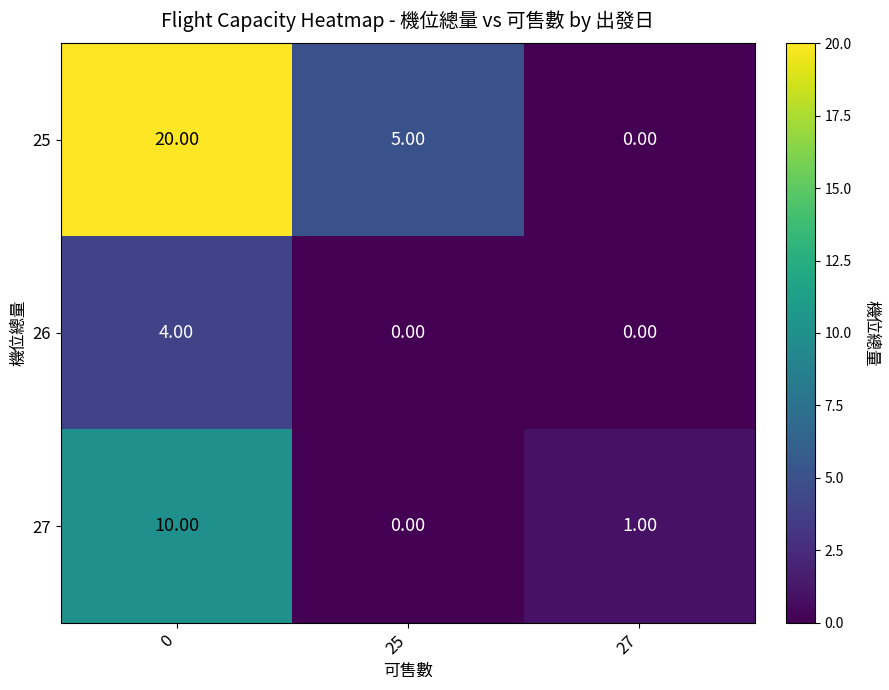

What is the average value of the 27 series?

4